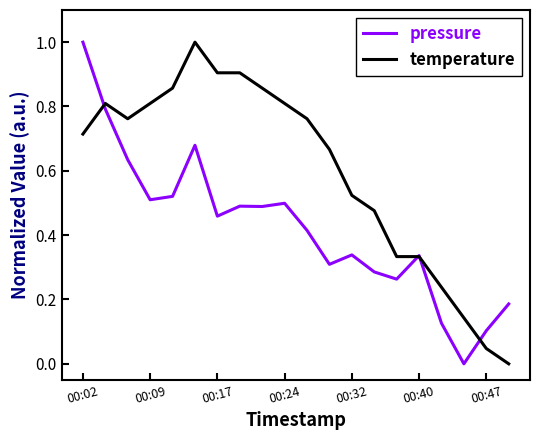

Rank the series by their average value, from lowest to highest.

pressure, temperature